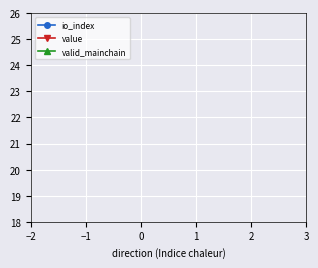

Is it true that io_index equals 0.3 at 1?

False